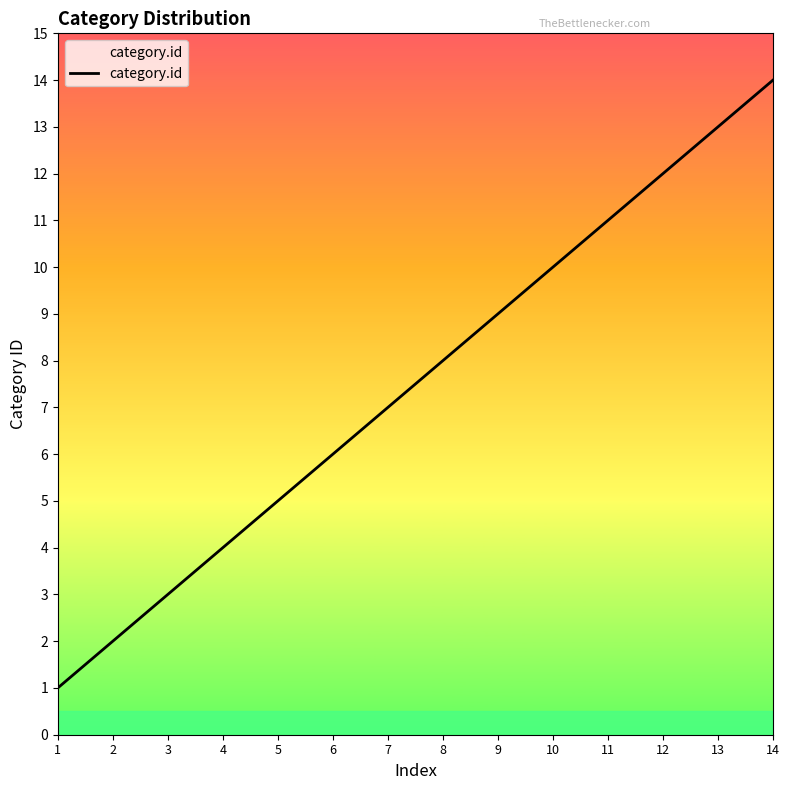

The chart shows a value of 9 at 6. True or false?

False